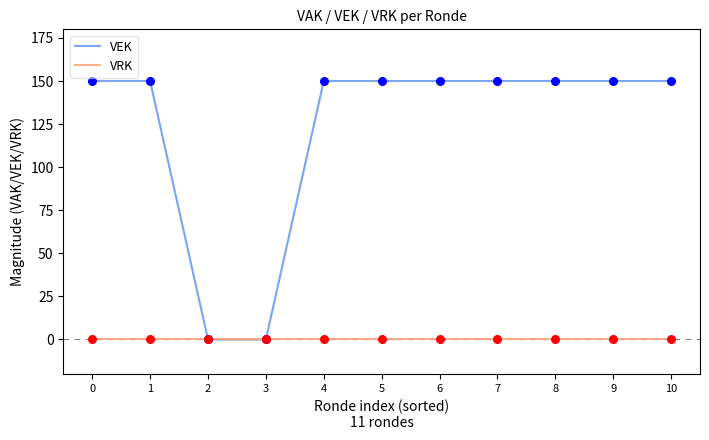

Which series has the largest total across all categories?

VEK